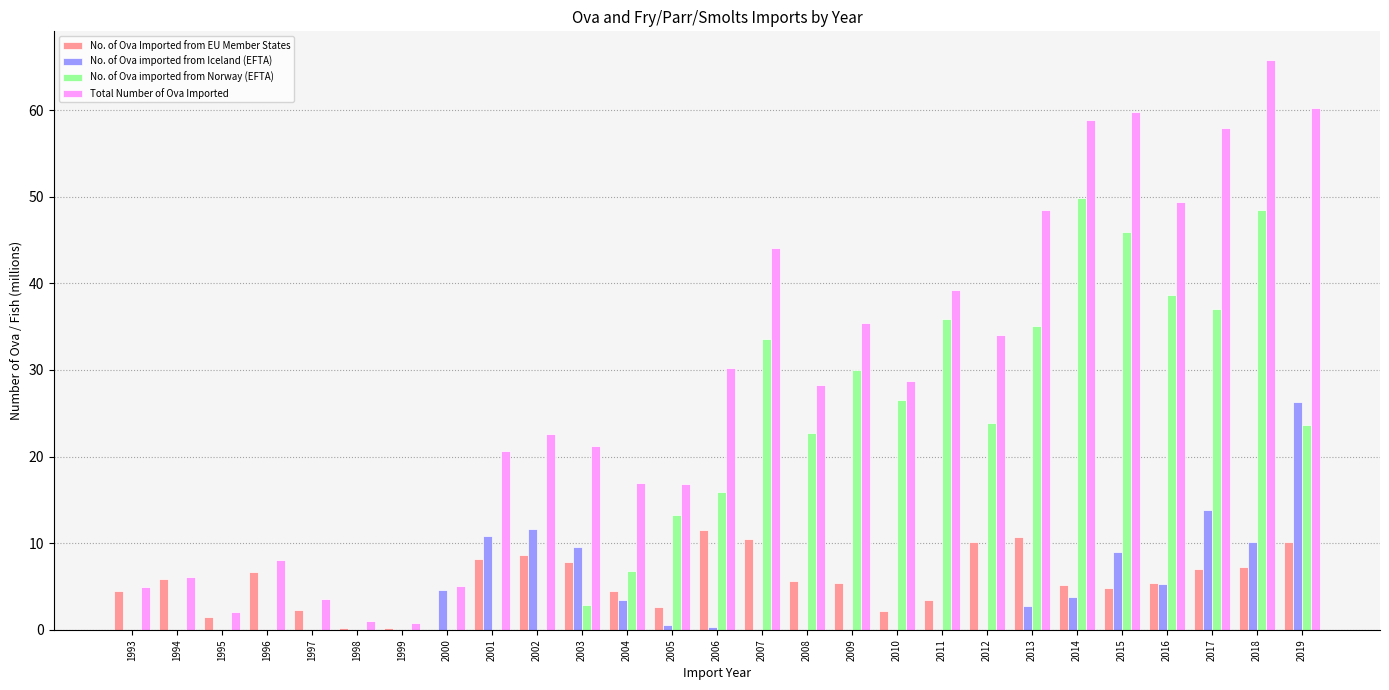

Does the chart contain stacked bars?

No